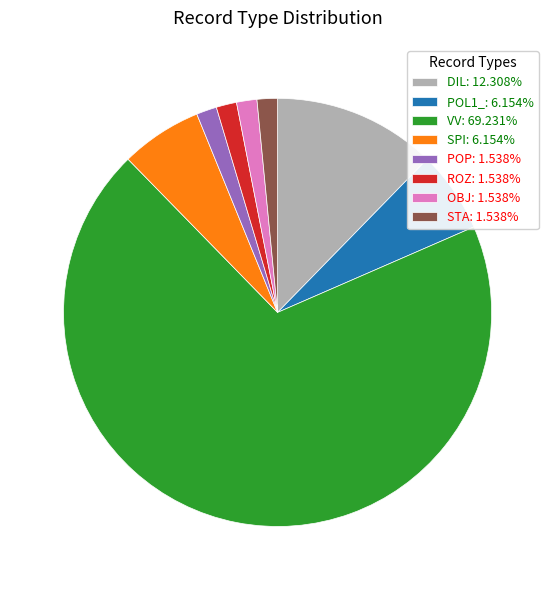

Is there any slice that represents more than half of the pie?

Yes